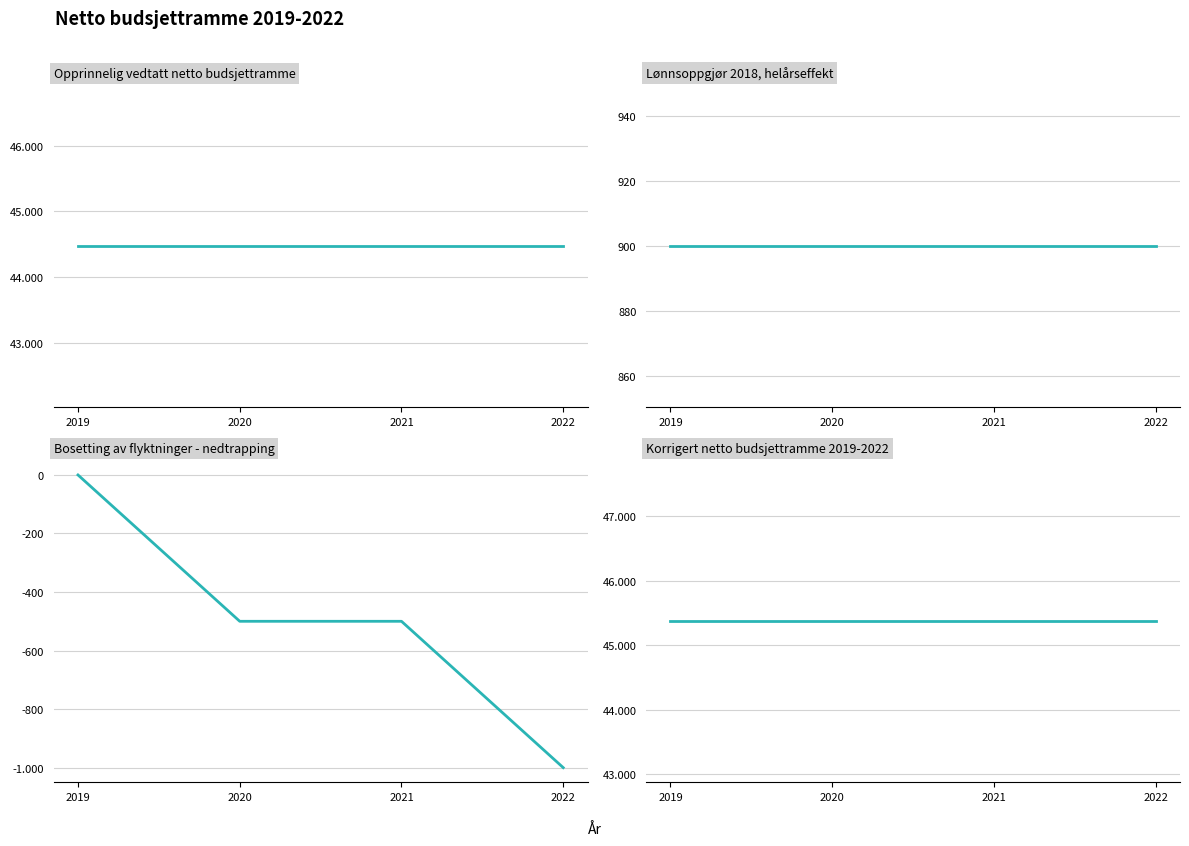

What is the minimum value for Lønnsoppgjør 2018, helårseffekt?

900